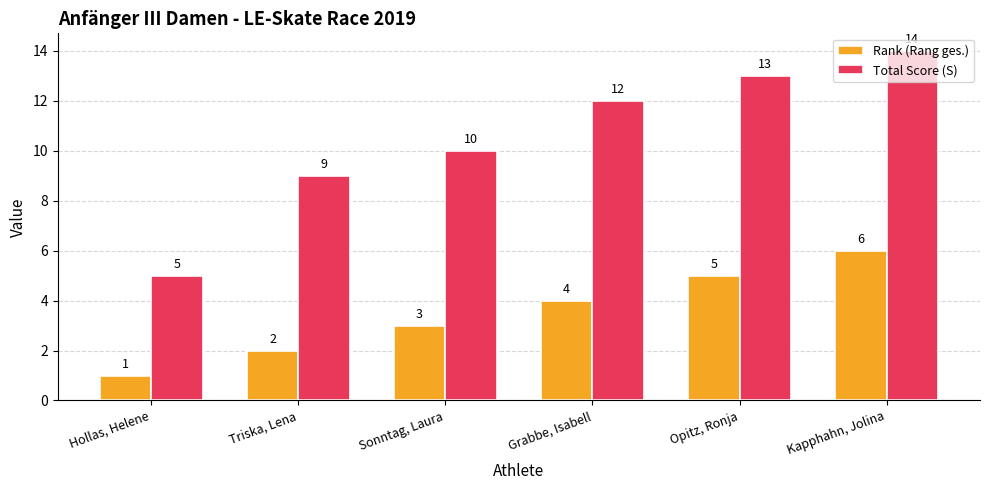

How many Total Score (S) values are between 9 and 13?

4